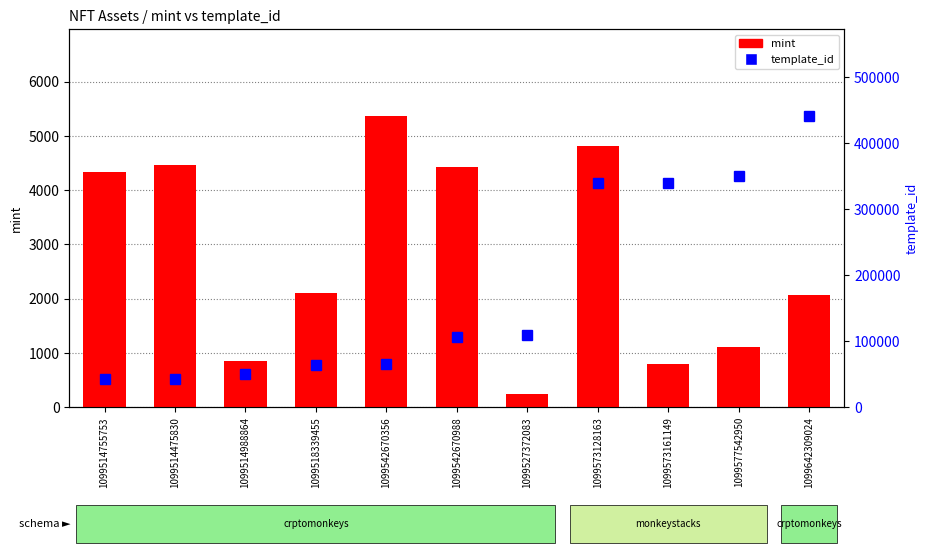

What is the sum of the mint values at 1099573128163 and 1099518339455?

6920